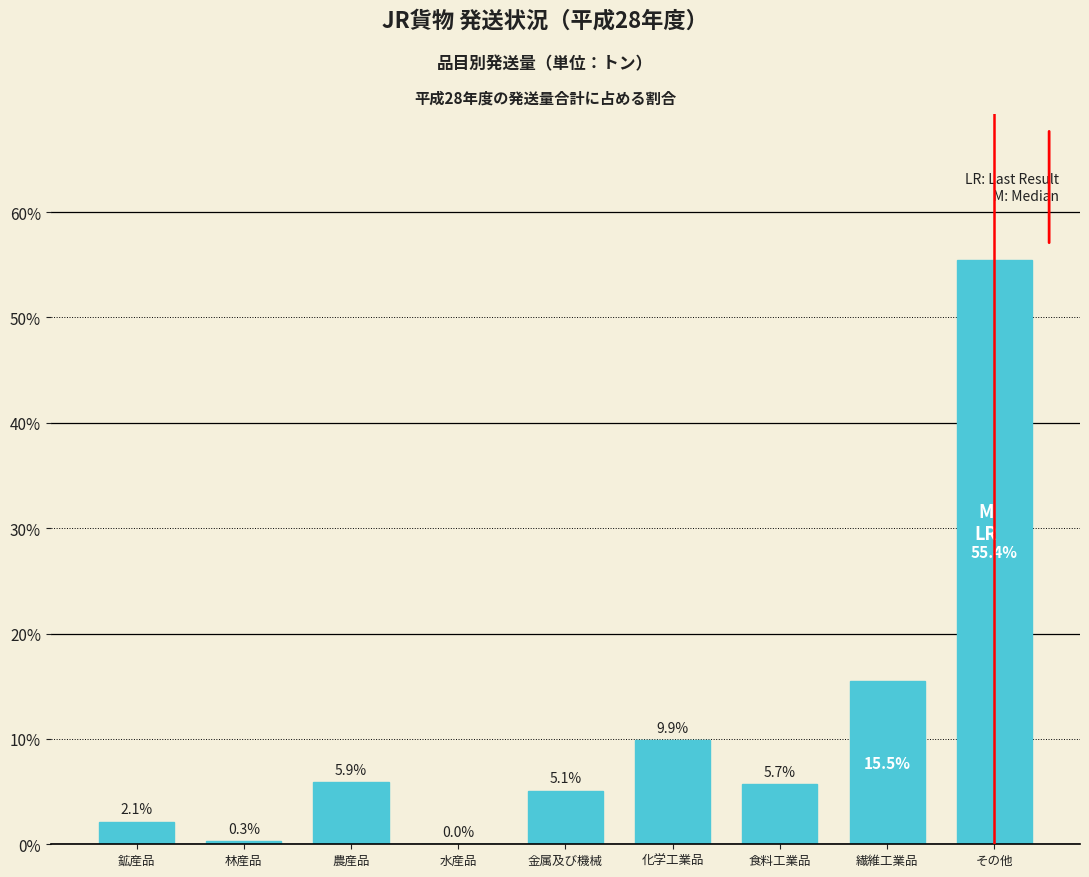

The chart shows a value of 95.3 at その他. True or false?

False